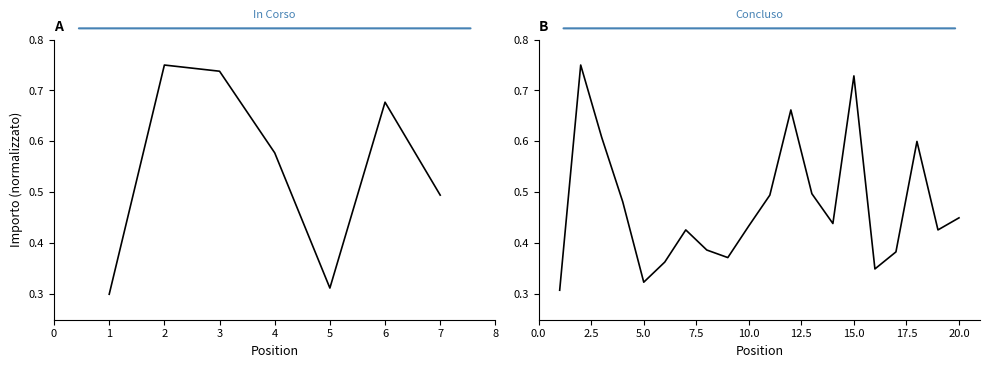

What is the value of the 6th point from the left?

0.7